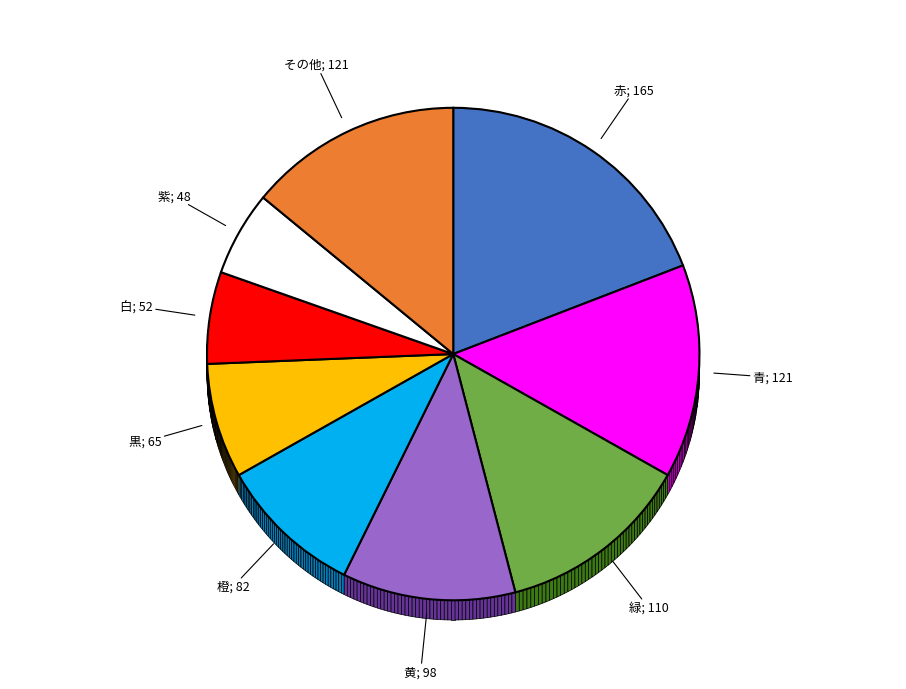

Is there a majority slice in this chart?

No